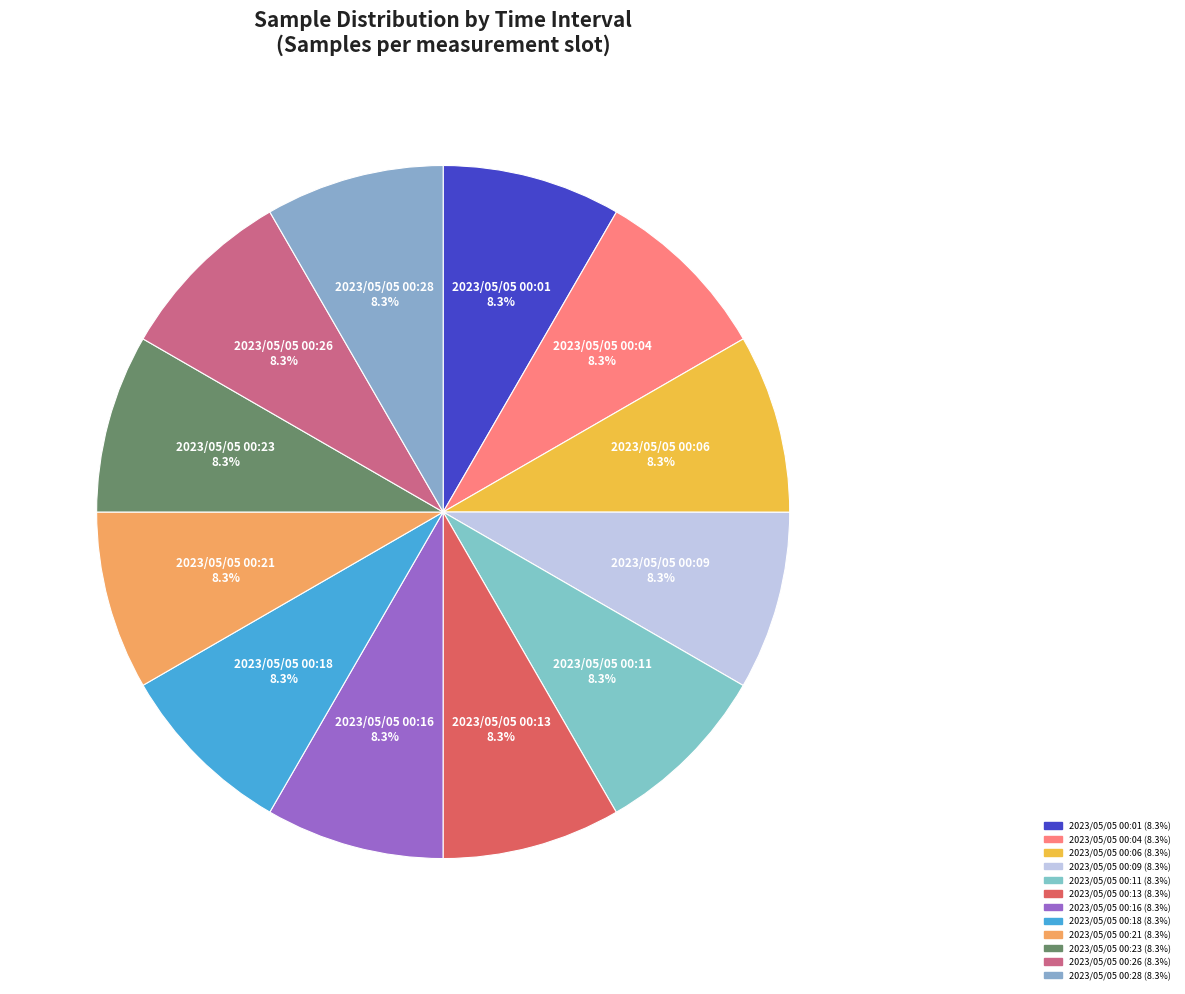

Does any single category account for the majority?

No